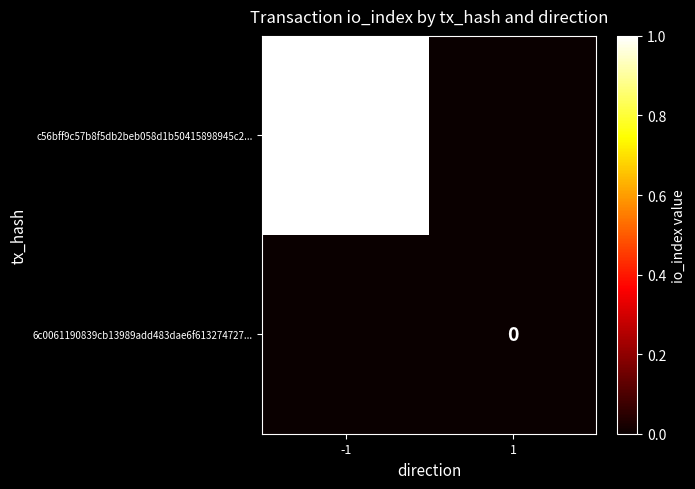

What is the difference between the highest and lowest values at -1?

1